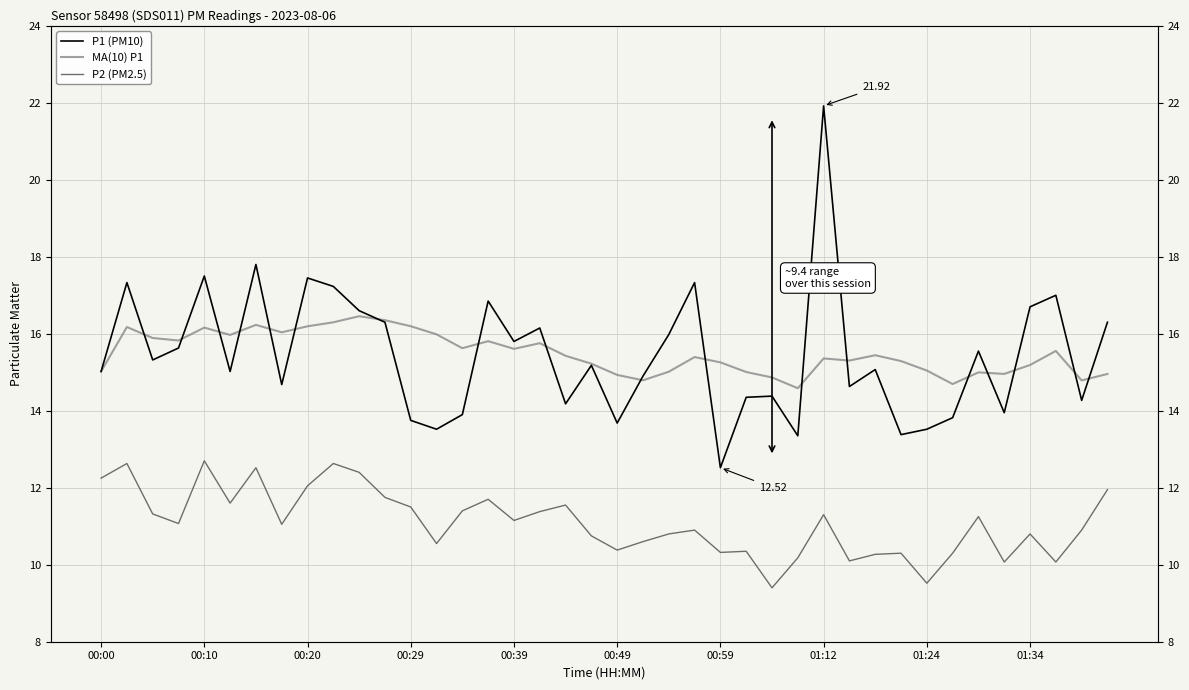

What are all the series names shown in the legend?

P1 (PM10), MA(10) P1, P2 (PM2.5)